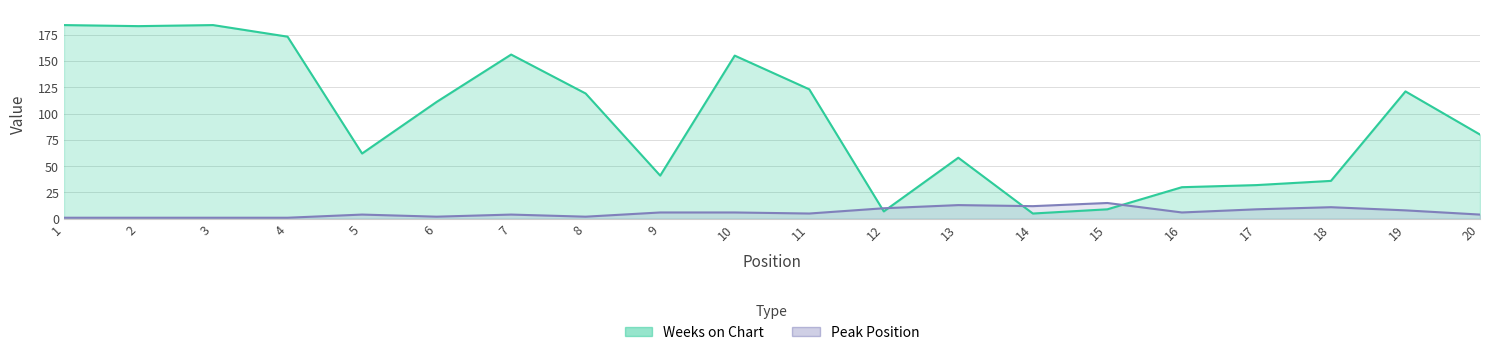

True or false: Weeks on Chart and Peak Position intersect in this chart.

True